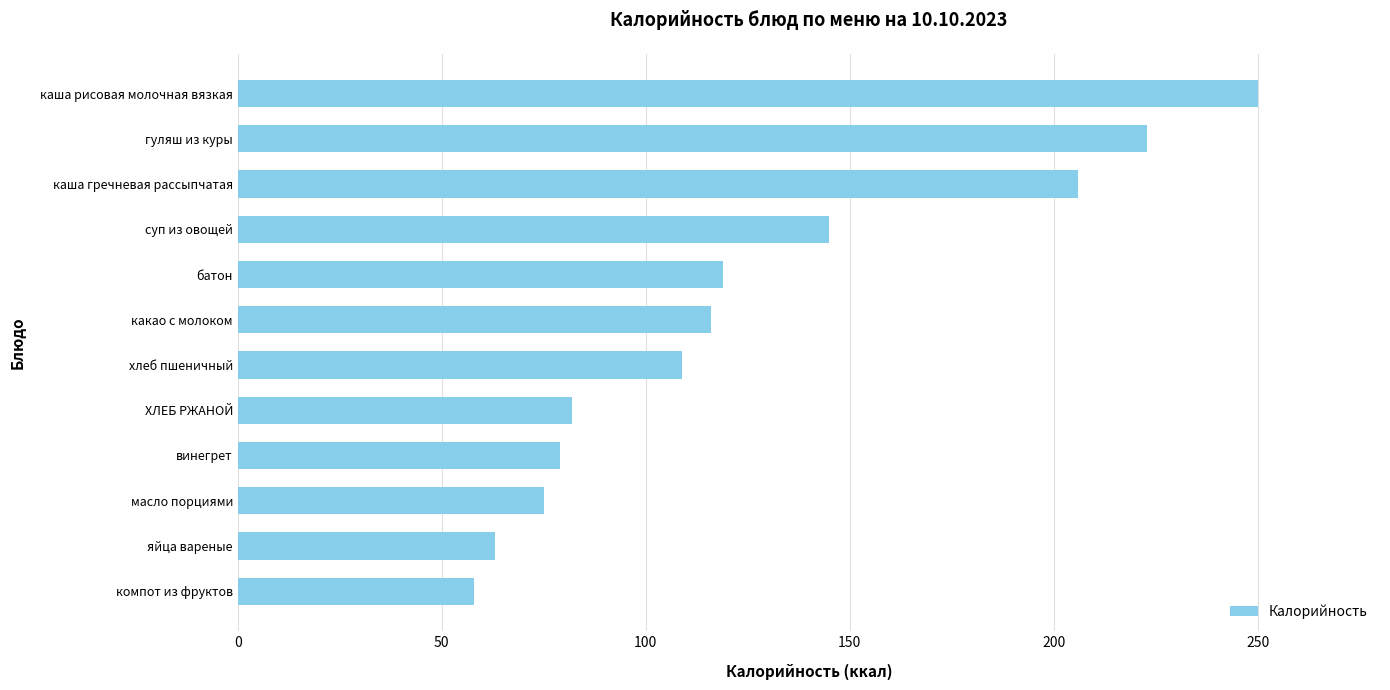

Is it true that the value at масло порциями is 116?

False